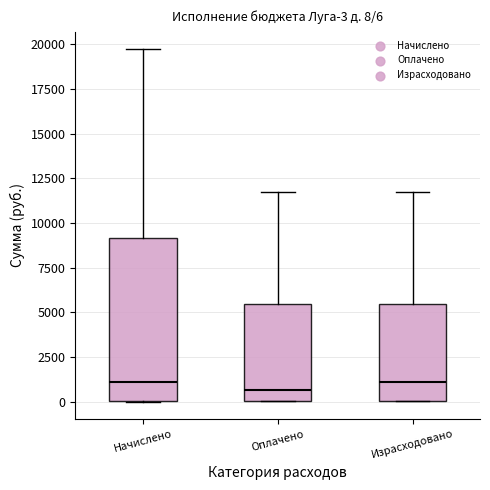

Which box is the tallest, from its lower edge to its upper edge?

Начислено